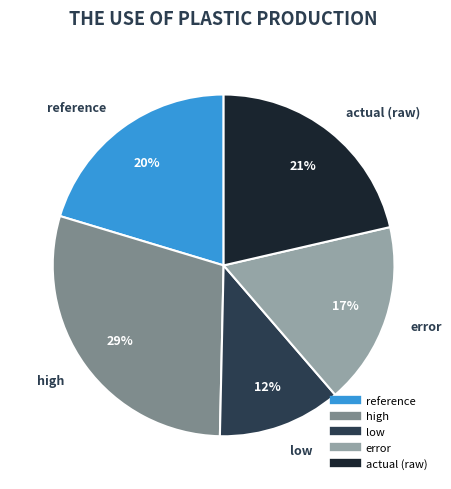

To the nearest percent, what is the average slice percentage?

20%